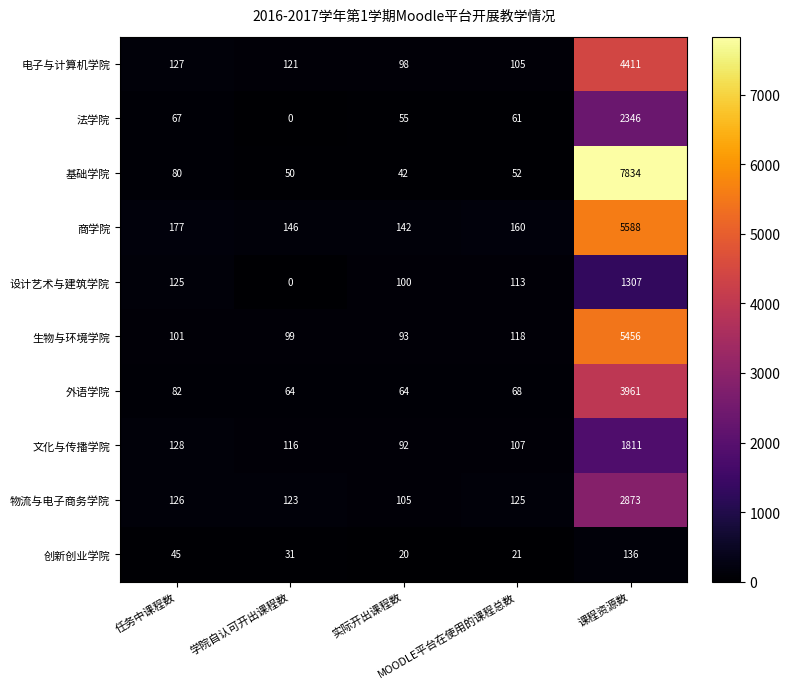

At which category is the sum across all series the highest?

课程资源数